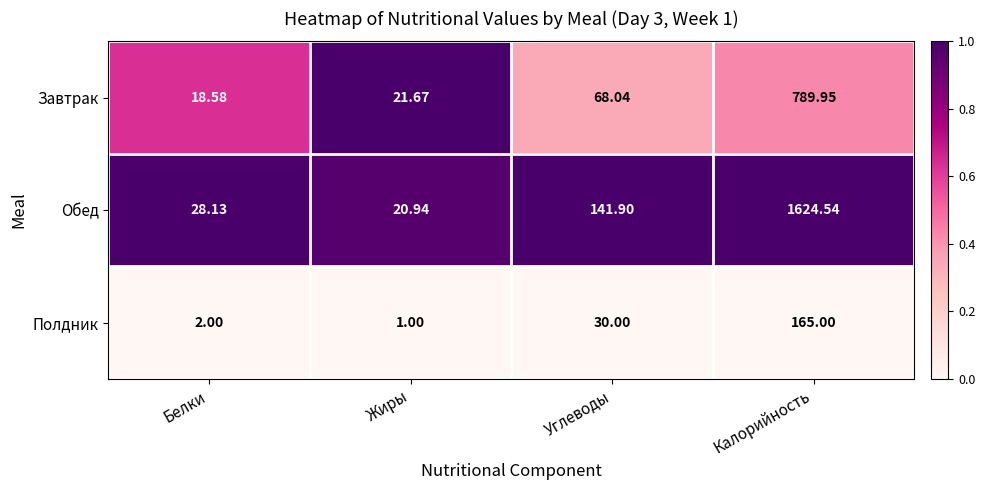

What is the spread (max minus min) of values at Калорийность?

1459.5